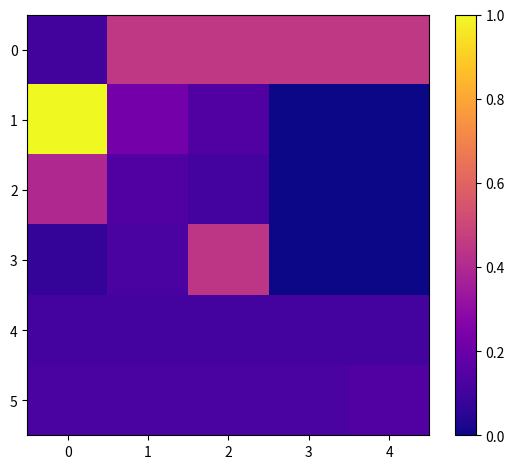

What is the spread (max minus min) of values at 0?

0.9